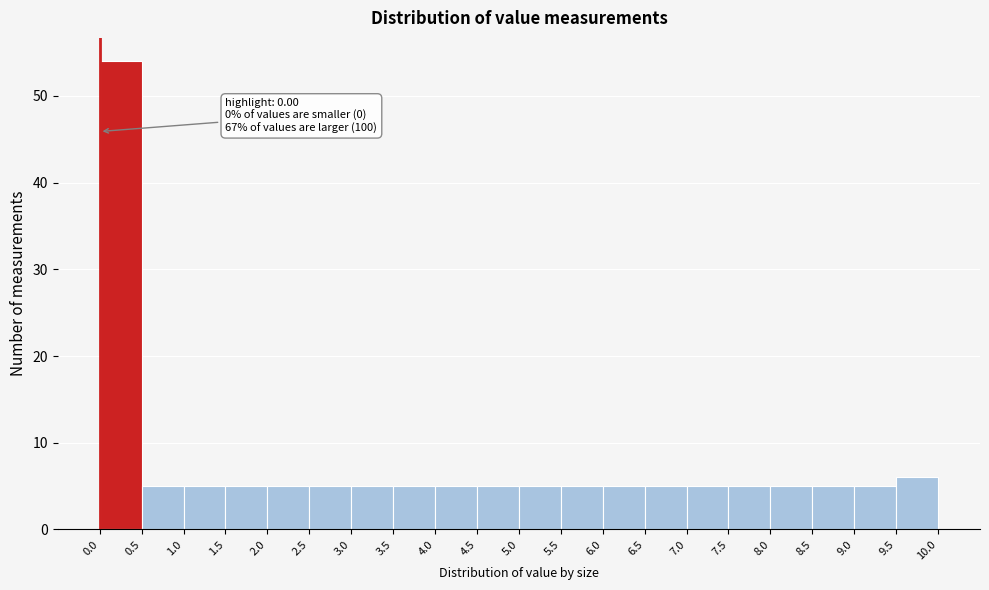

Over which range of the x-axis is the bar tallest?

0.0 to 0.5